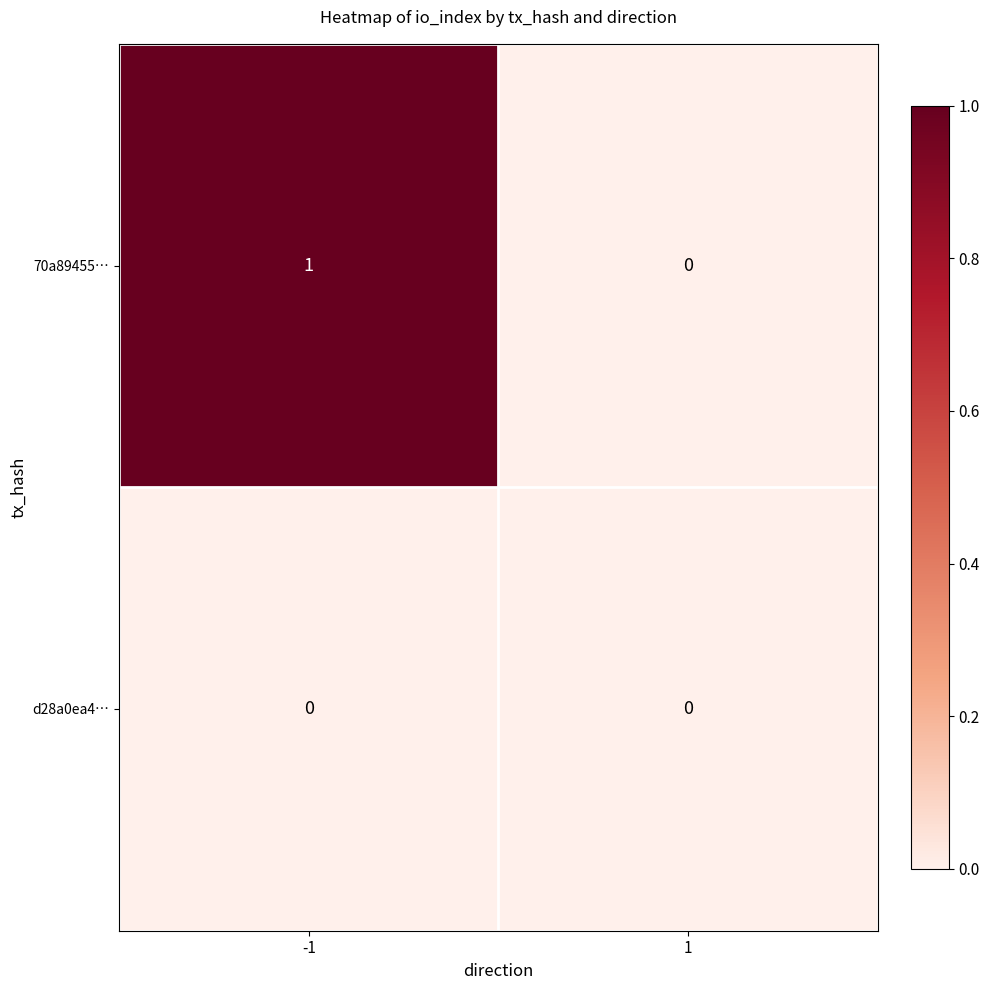

The value of 70a89455… at -1 is 1. True or false?

True